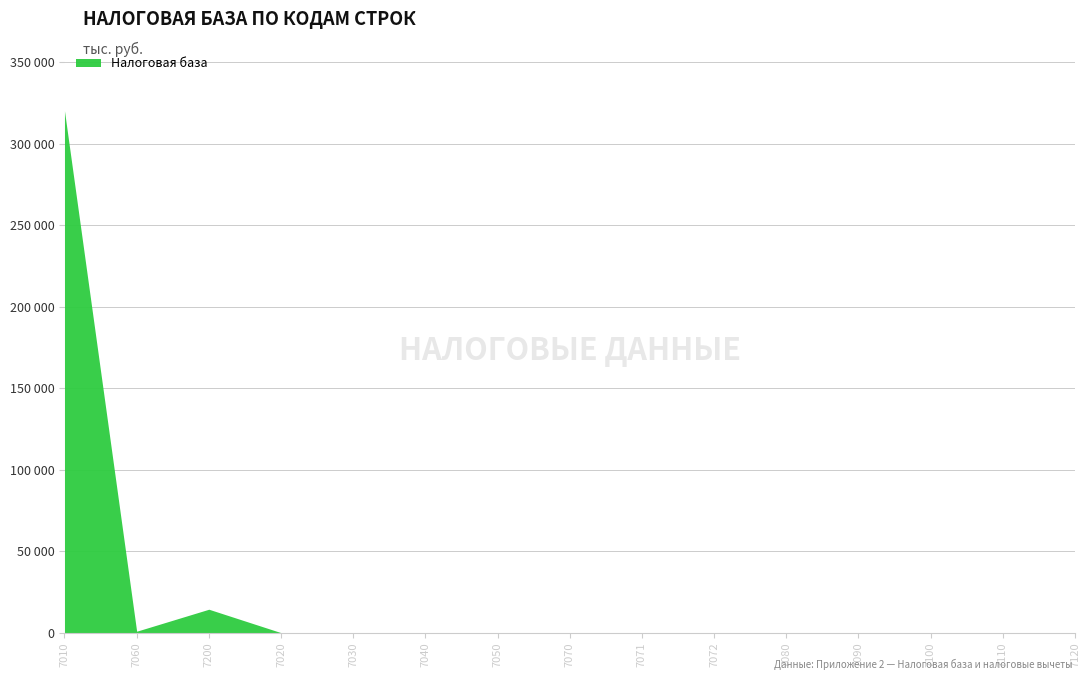

What position from the right is 7070?

8